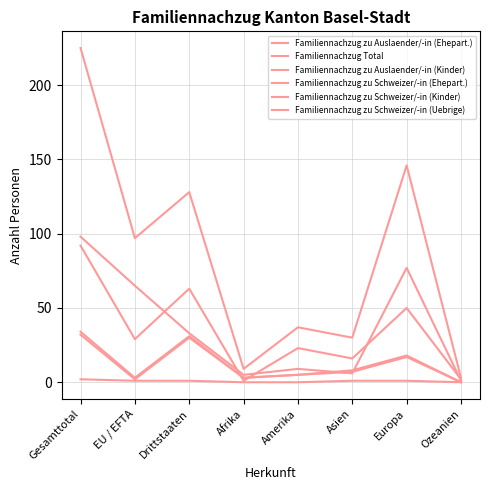

Reading right to left, list all the values displayed in this chart.

Familiennachzug zu Auslaender/-in (Ehepart.): Ozeanien=2	Europa=50	Asien=16	Amerika=23	Afrika=1	Drittstaaten=63	EU / EFTA=29	Gesamttotal=92
Familiennachzug Total: Ozeanien=3	Europa=146	Asien=30	Amerika=37	Afrika=9	Drittstaaten=128	EU / EFTA=97	Gesamttotal=225
Familiennachzug zu Auslaender/-in (Kinder): Ozeanien=1	Europa=77	Asien=6	Amerika=9	Afrika=5	Drittstaaten=33	EU / EFTA=65	Gesamttotal=98
Familiennachzug zu Schweizer/-in (Ehepart.): Ozeanien=0	Europa=18	Asien=8	Amerika=5	Afrika=3	Drittstaaten=31	EU / EFTA=3	Gesamttotal=34
Familiennachzug zu Schweizer/-in (Kinder): Ozeanien=0	Europa=17	Asien=7	Amerika=5	Afrika=3	Drittstaaten=30	EU / EFTA=2	Gesamttotal=32
Familiennachzug zu Schweizer/-in (Uebrige): Ozeanien=0	Europa=1	Asien=1	Amerika=0	Afrika=0	Drittstaaten=1	EU / EFTA=1	Gesamttotal=2